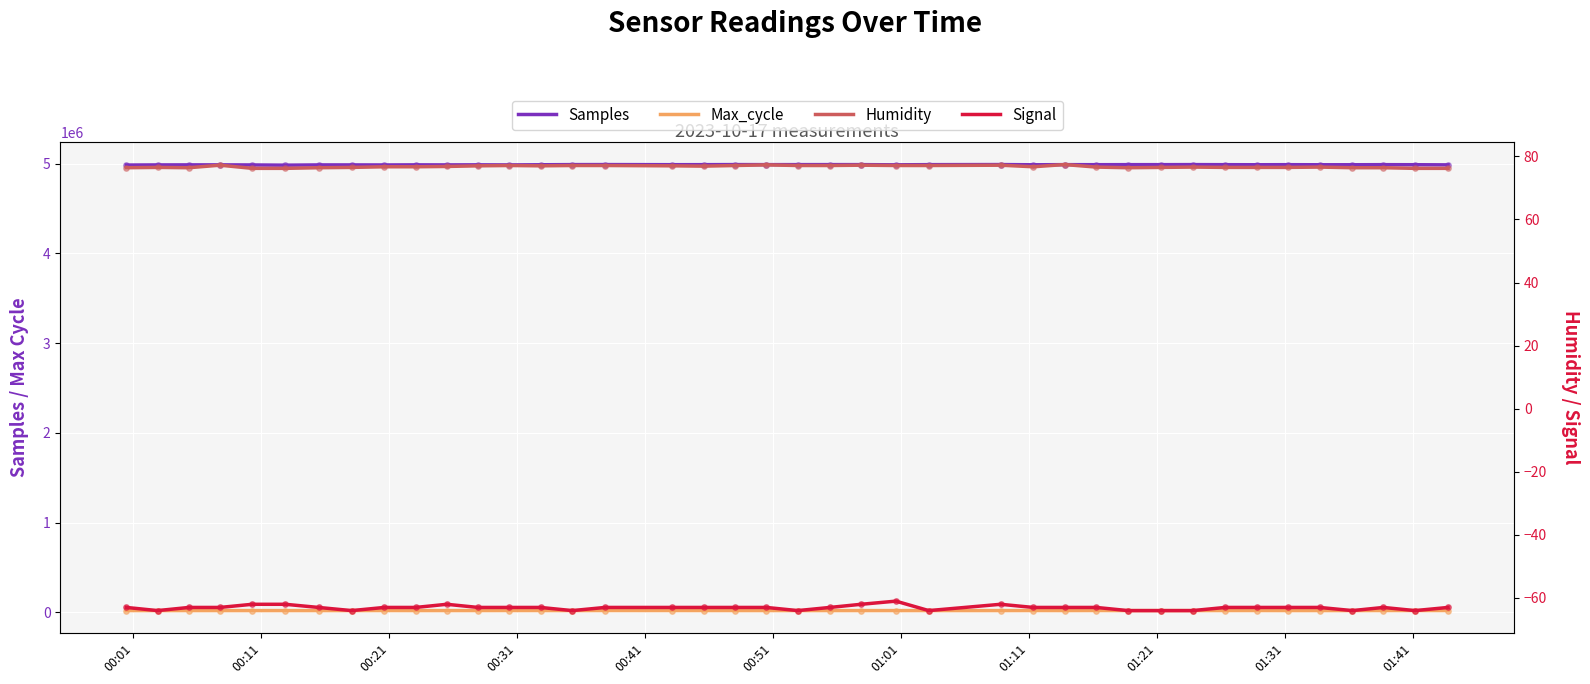

Which series has the largest Y range (max minus min)?

Samples